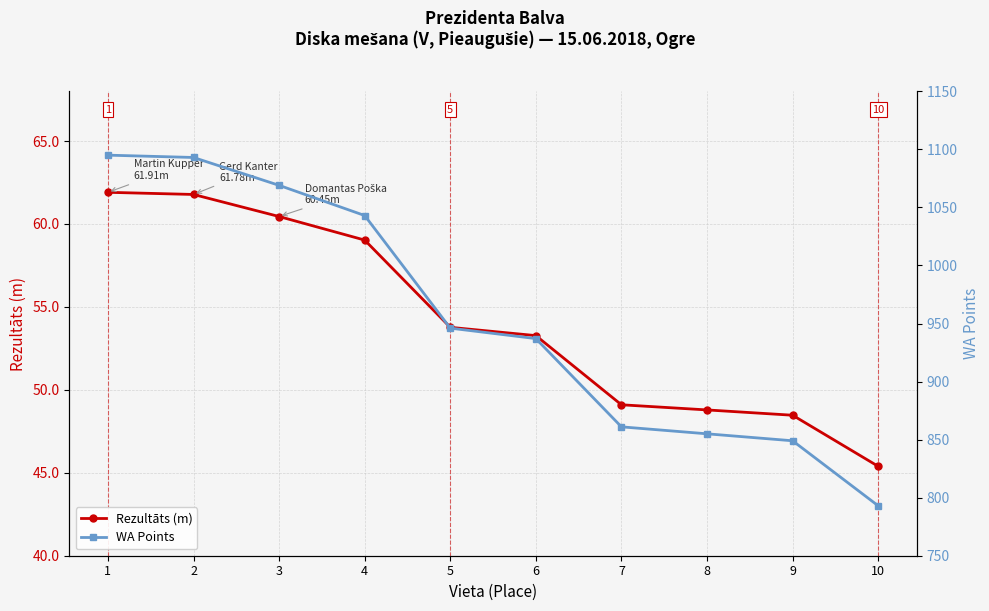

Which series has the largest total across all categories?

WA Points